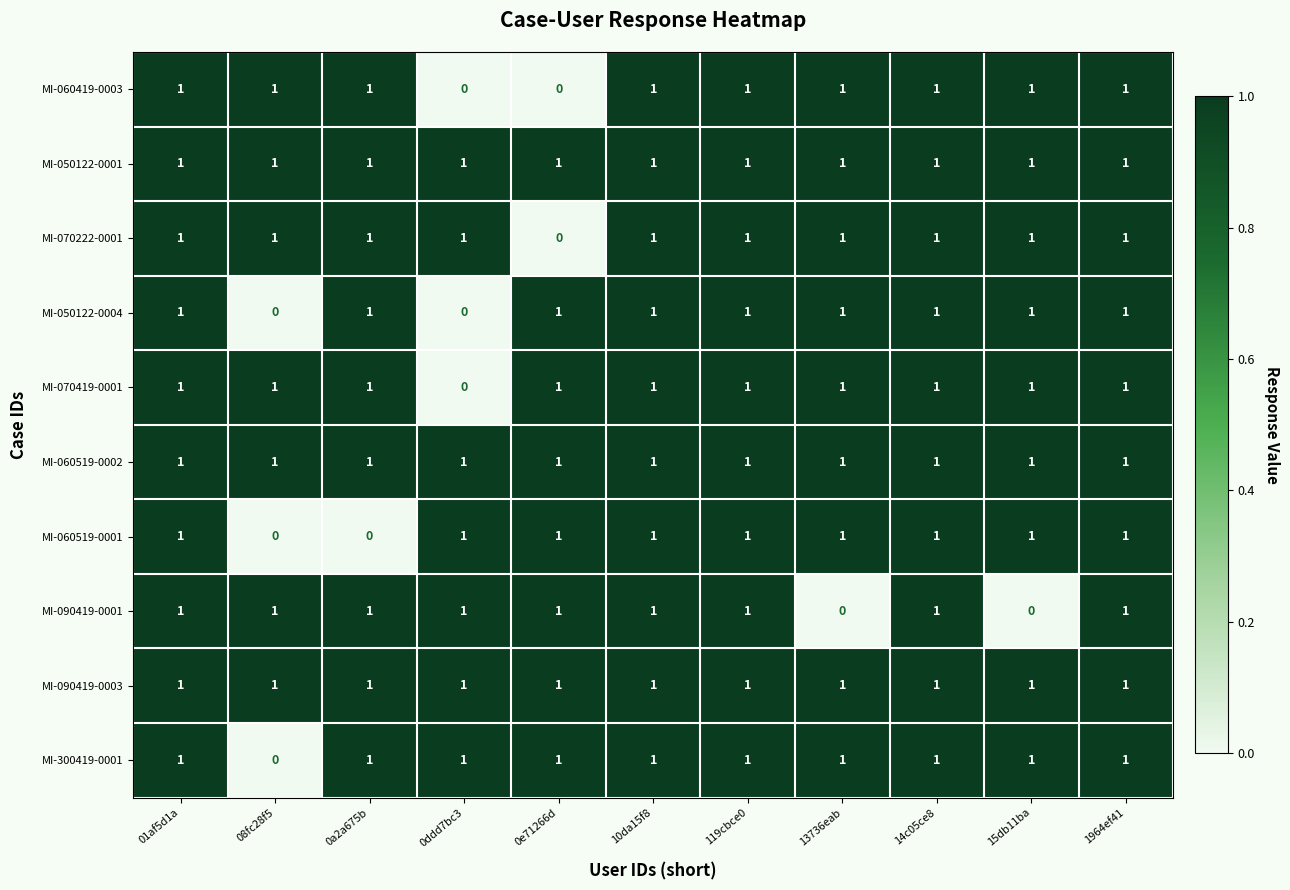

Is it true that MI-070222-0001 equals 1 at 15db11ba?

True